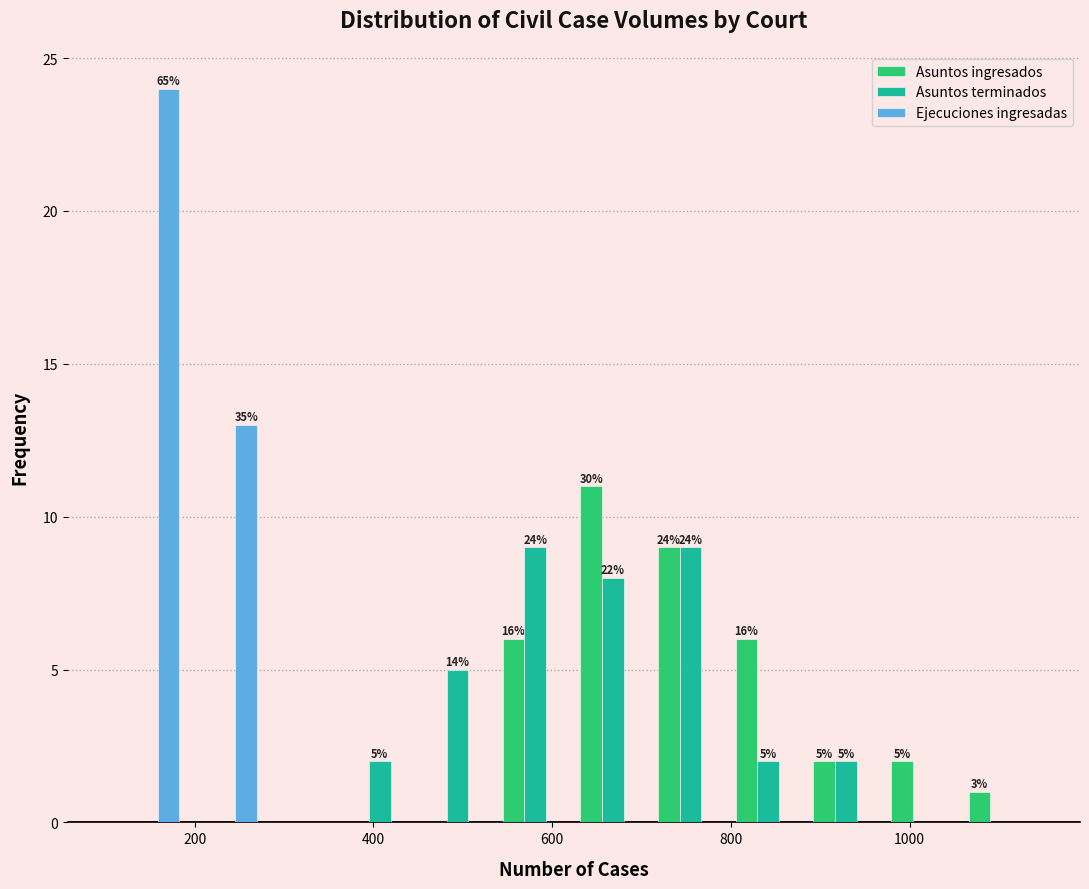

In the Ejecuciones ingresadas series, which range on the x-axis has the tallest bar?

100 to 180